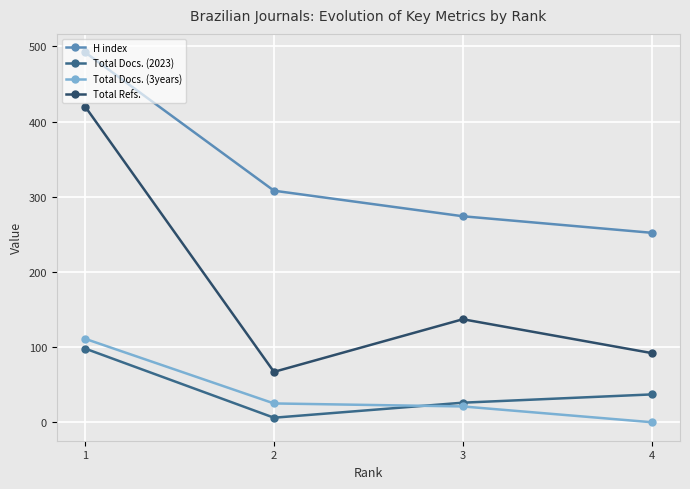

What is the total value across all series at 1?

1121